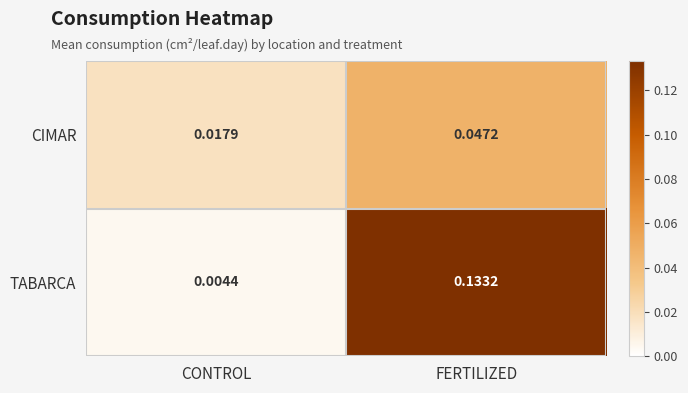

Which category has the lowest value in the CIMAR series?

CONTROL